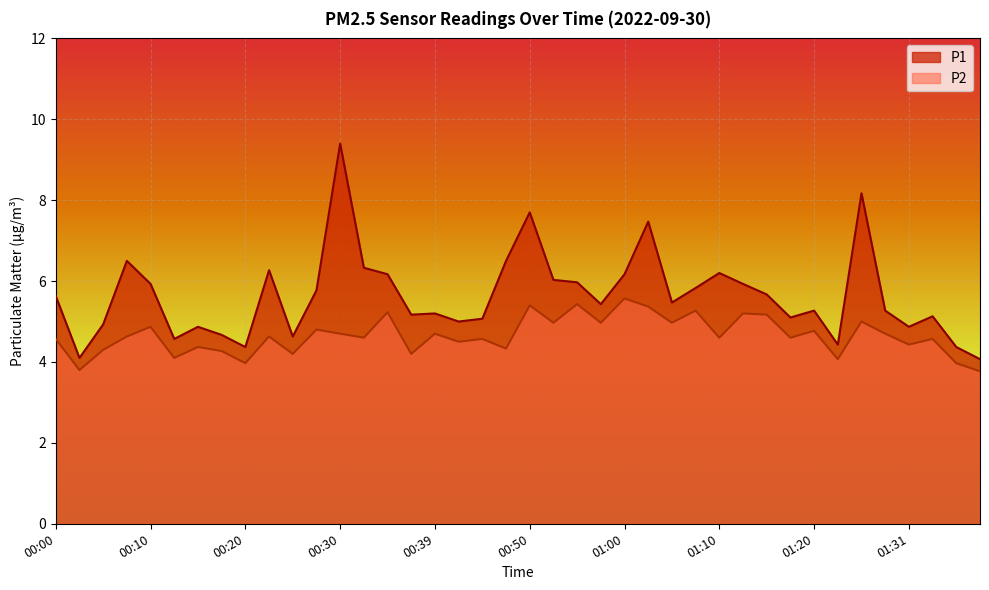

How many interior local valleys does the P1 series have?

11